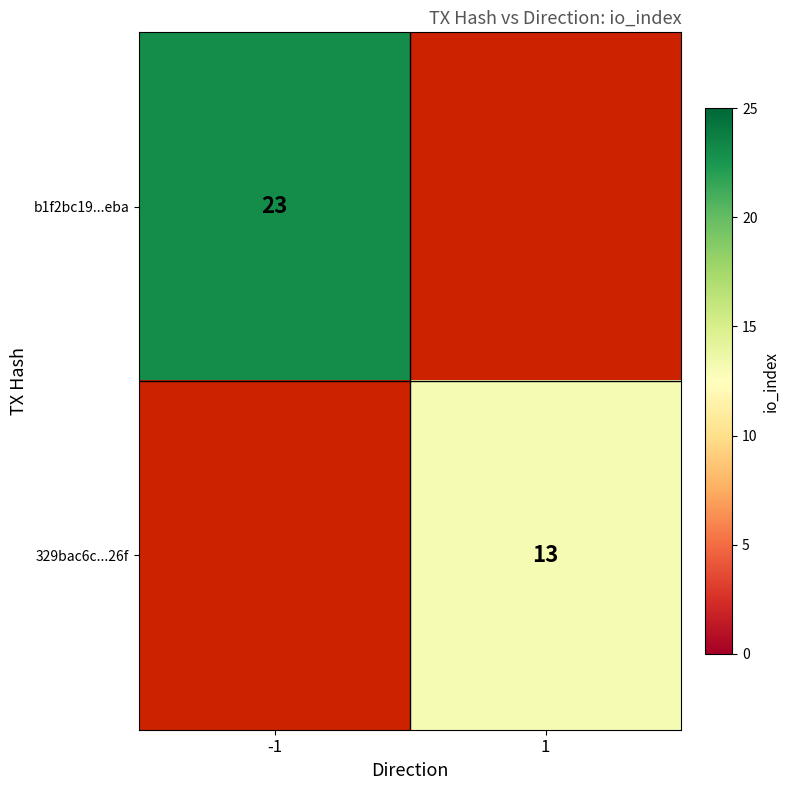

The value of b1f2bc19...eba at -1 is 23. True or false?

True